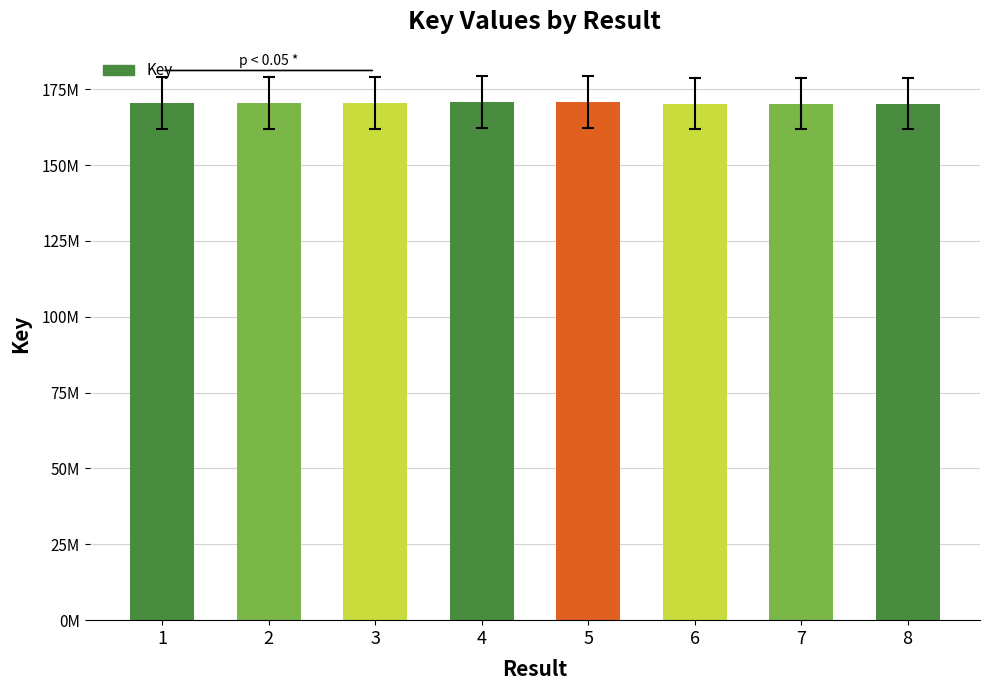

Reading left to right, what are all the values shown in this chart?

170505279	170505171	170505315	170933977	170934016	170286643	170286427	170286535